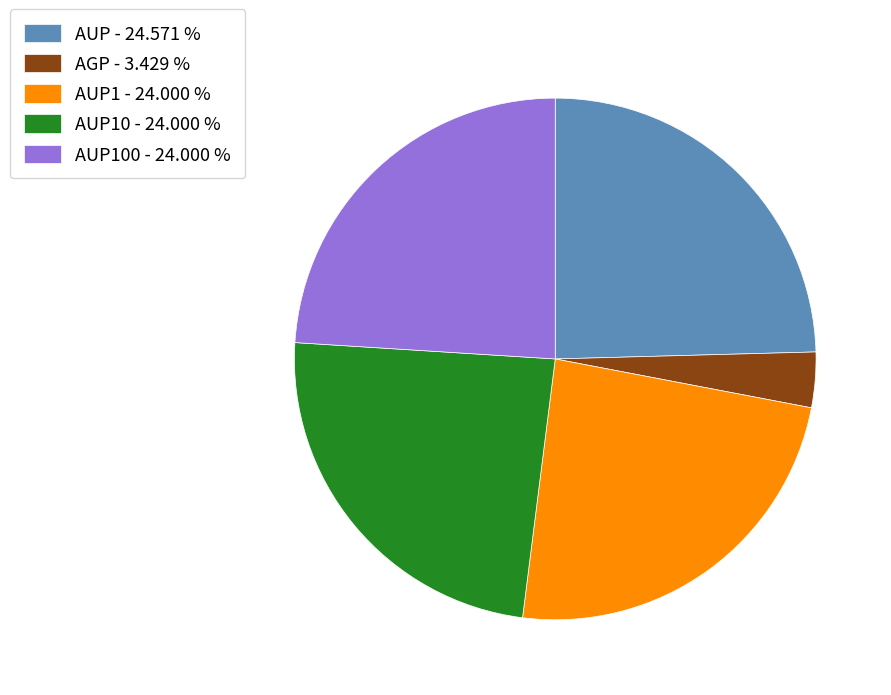

Count the number of slices in the pie.

5